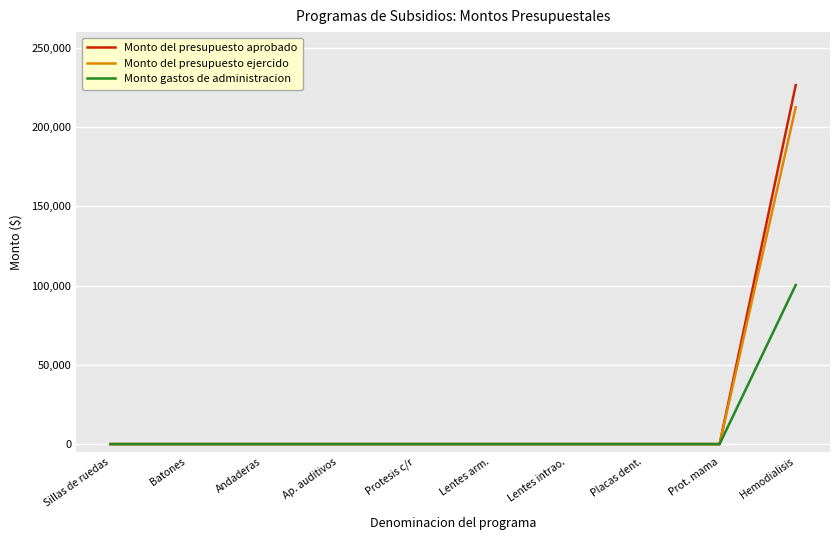

Between Sillas de ruedas and Hemodialisis, which series saw the biggest shift?

Monto del presupuesto aprobado